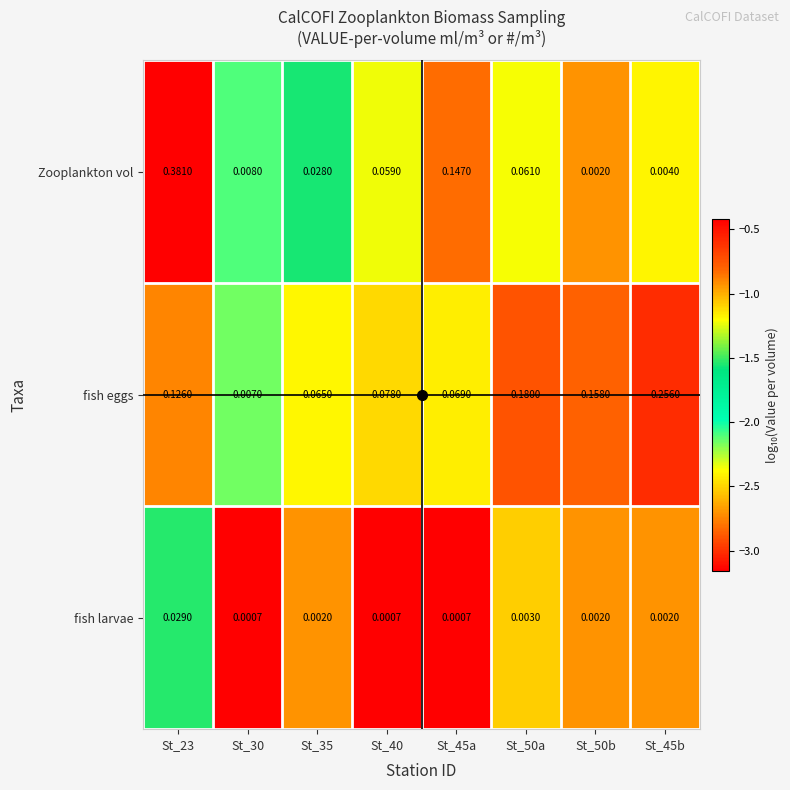

Which series has the largest total across all categories?

fish eggs